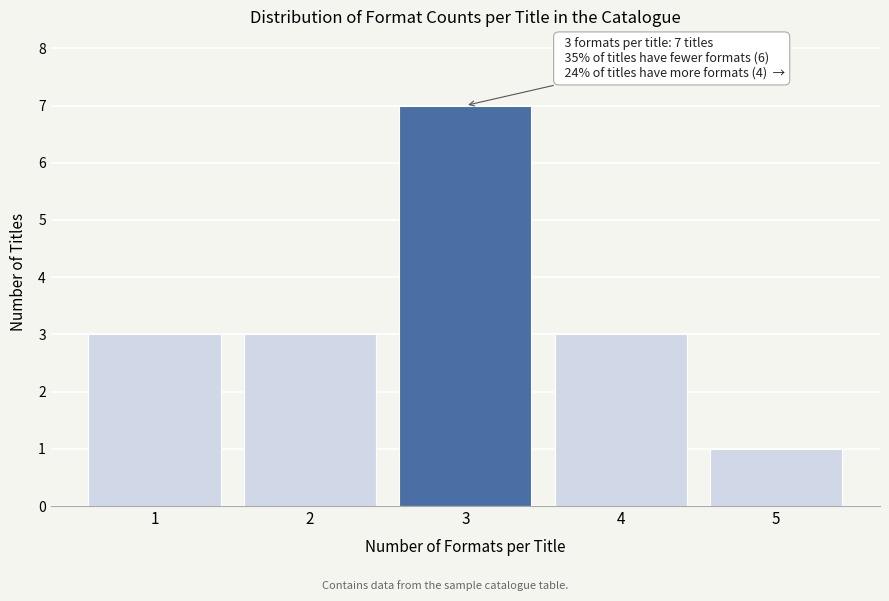

Reading left to right, what are all the values shown in this chart?

3	3	7	3	1